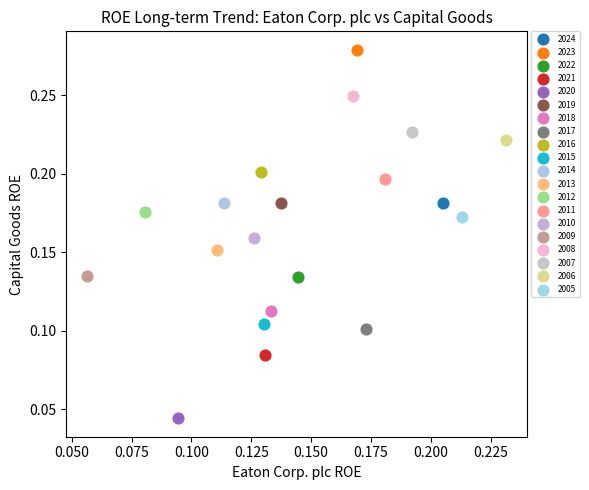

What are all the series names shown in the legend?

2024, 2023, 2022, 2021, 2020, 2019, 2018, 2017, 2016, 2015, 2014, 2013, 2012, 2011, 2010, 2009, 2008, 2007, 2006, 2005